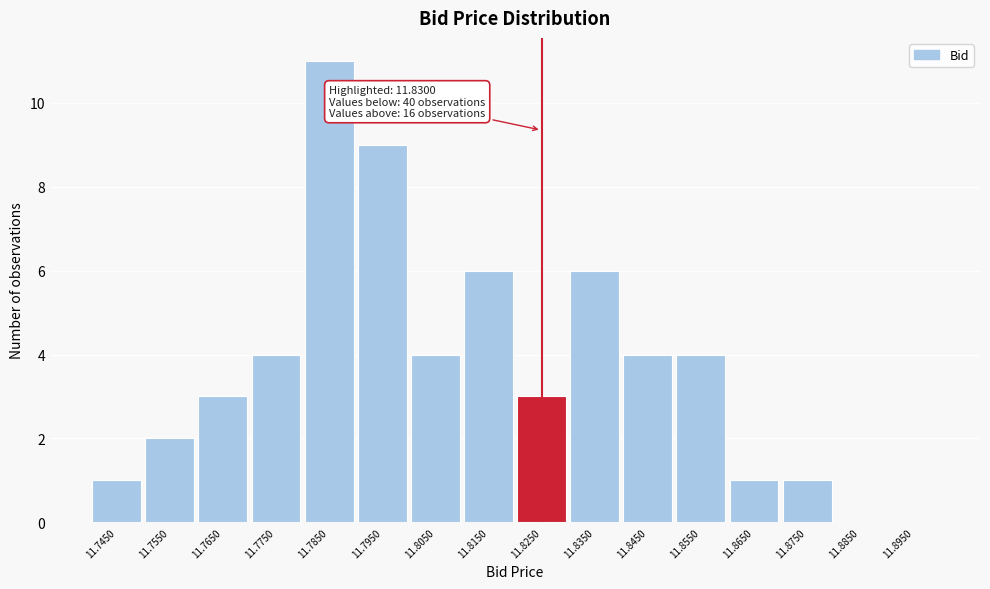

Reading left to right, extract all data points from this chart.

11.7450=1	11.7550=2	11.7650=3	11.7750=4	11.7850=11	11.7950=9	11.8050=4	11.8150=6	11.8250=3	11.8350=6	11.8450=4	11.8550=4	11.8650=1	11.8750=1	11.8850=0	11.8950=0